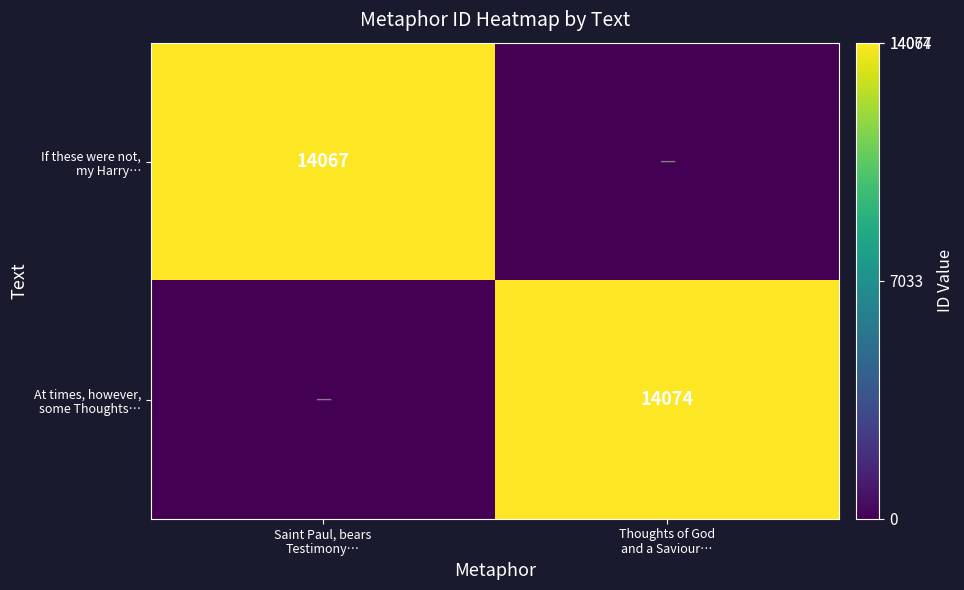

What is the sum of all At times, however, some Thoughts… values?

14074